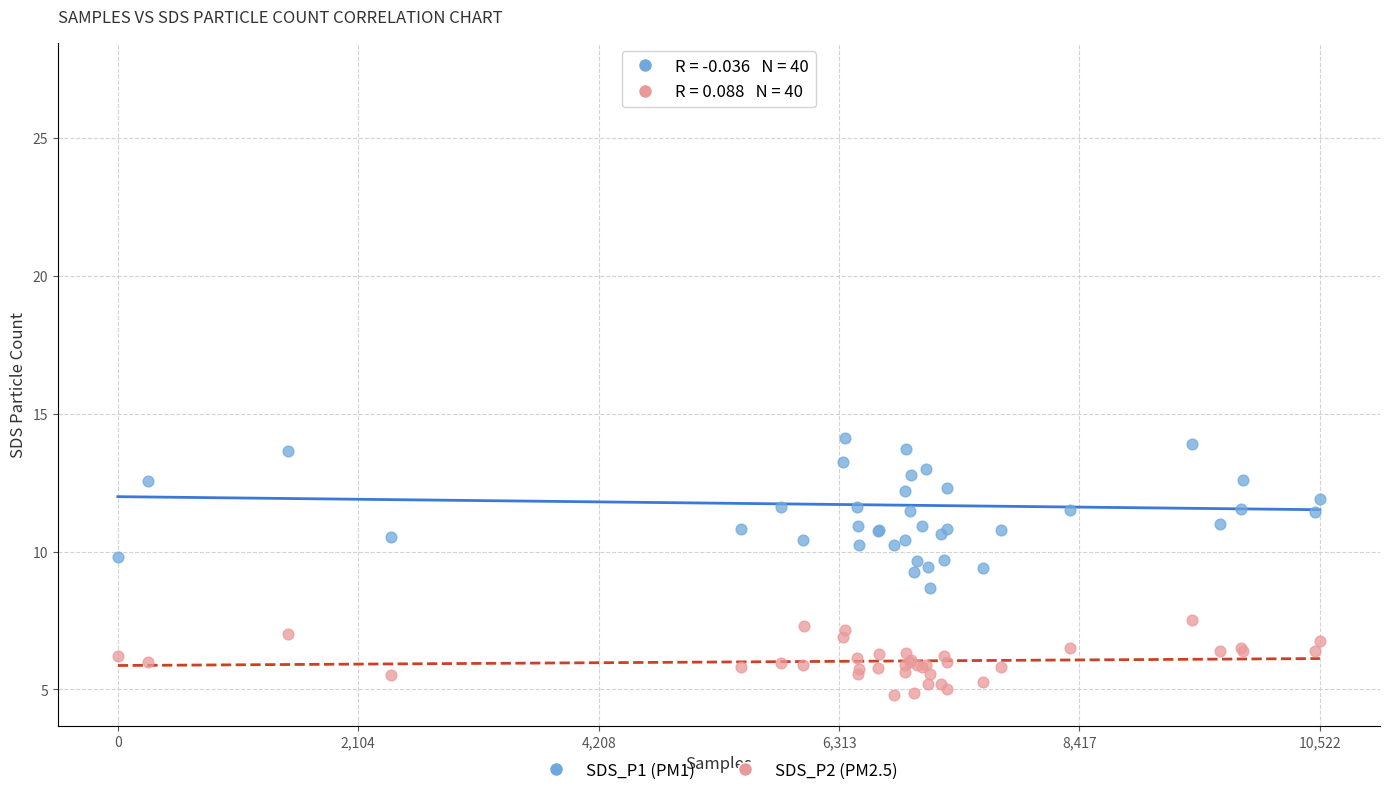

Which series contains the highest Y value?

SDS_P1 (PM1)